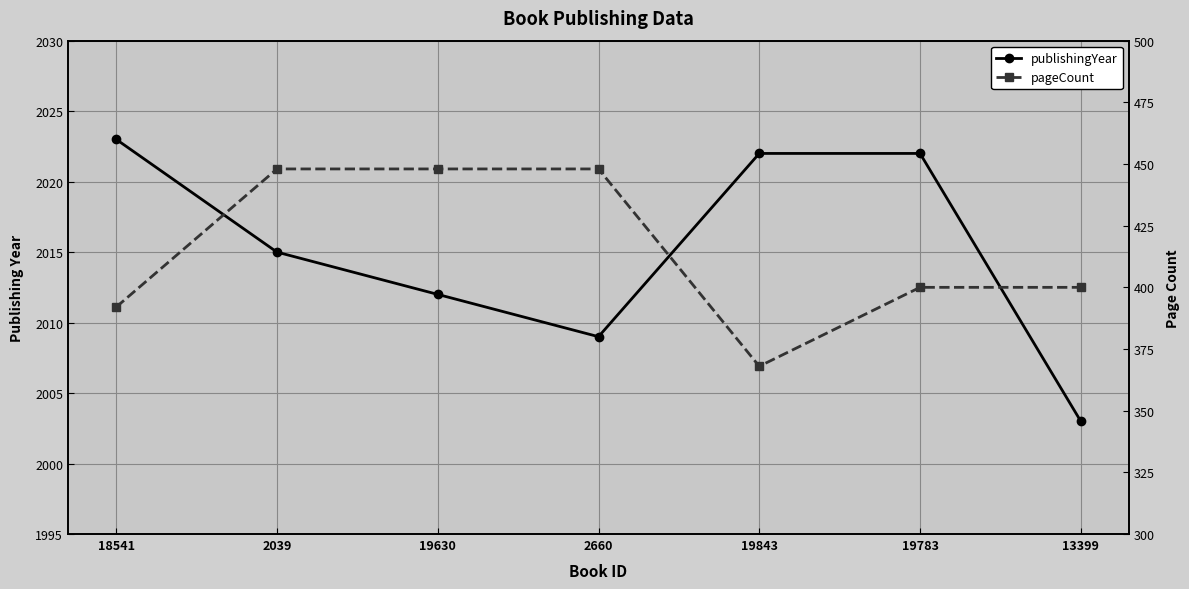

How many lines are shown in the chart?

2